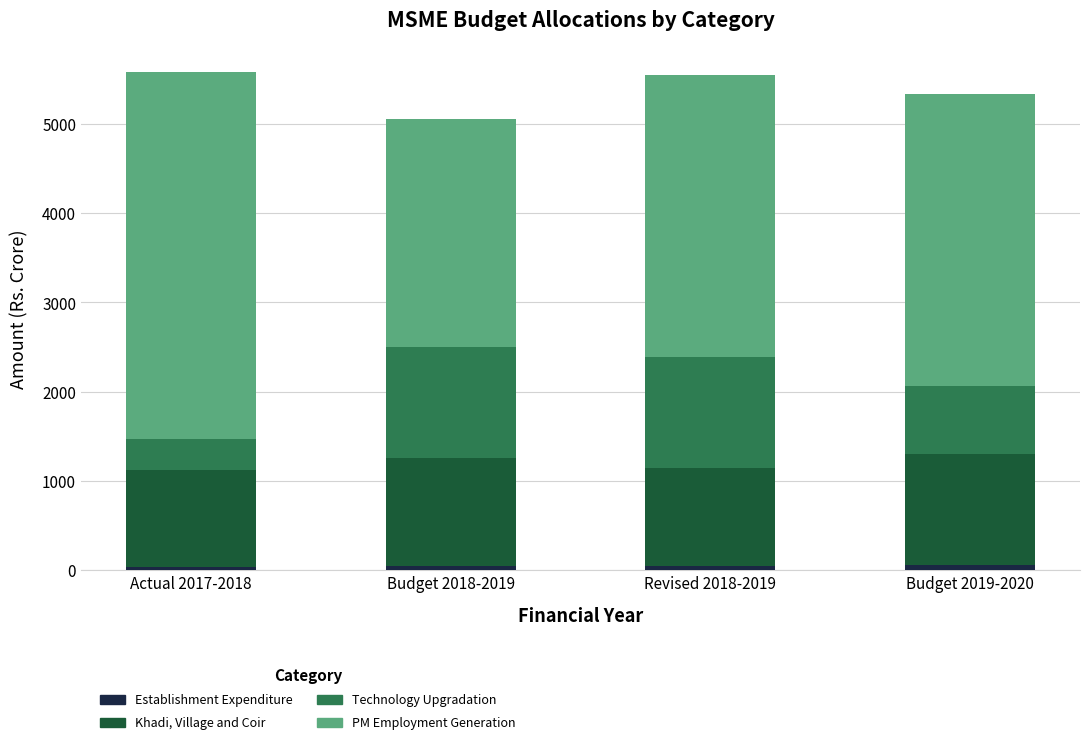

How many bars are there in total?

4